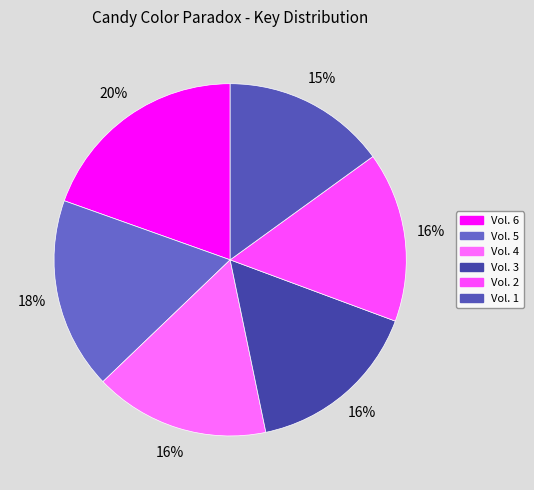

What is the smallest slice in the pie chart?

Vol. 1